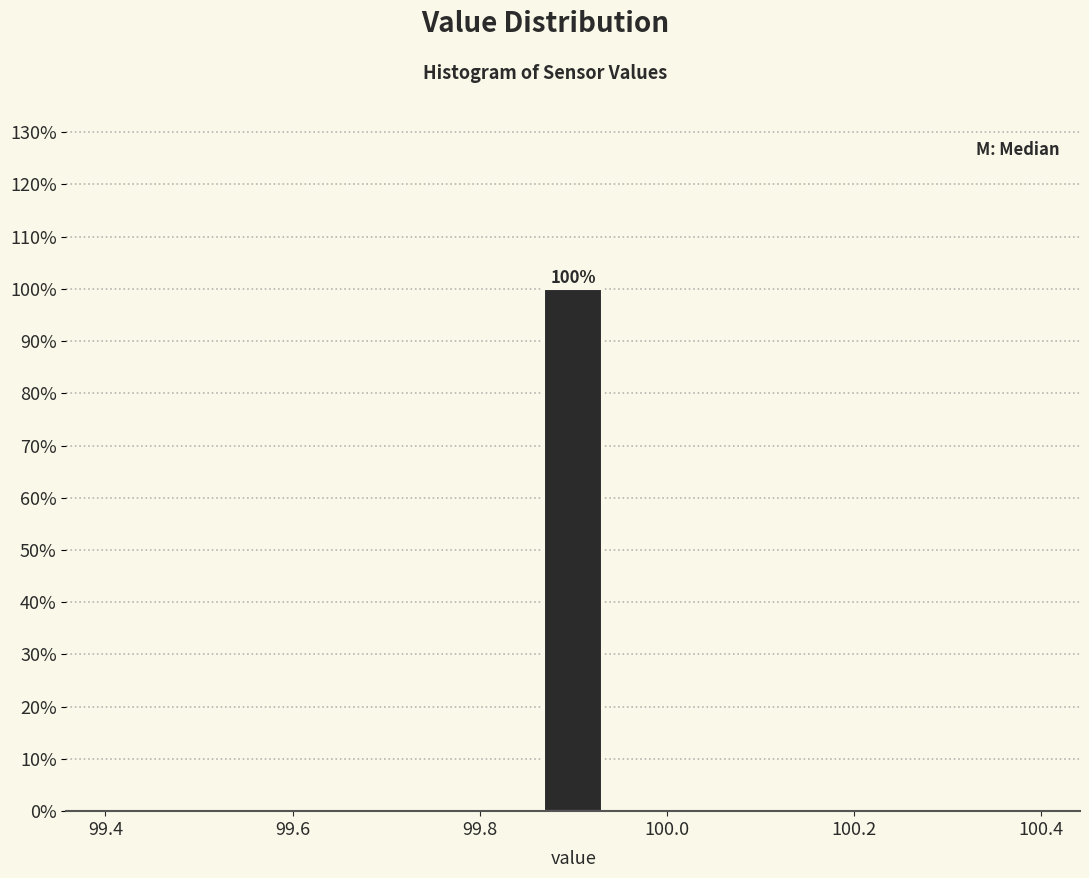

Around what value on the x-axis is the tallest bar? Give the approximate position of its centre, as read against the axis.

99.90